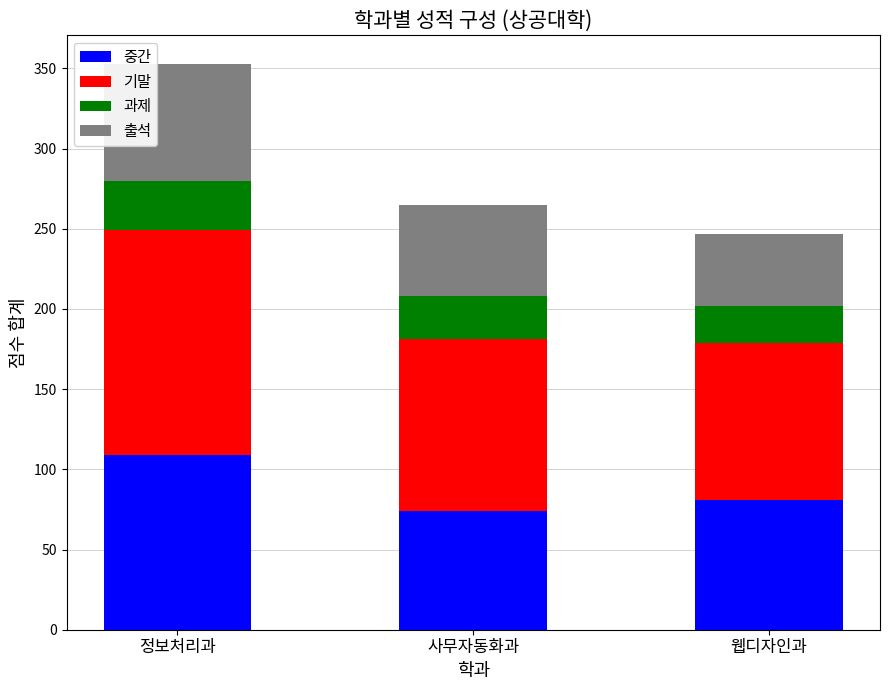

What is the value of the 중간 bar at the 1st from the left?

109